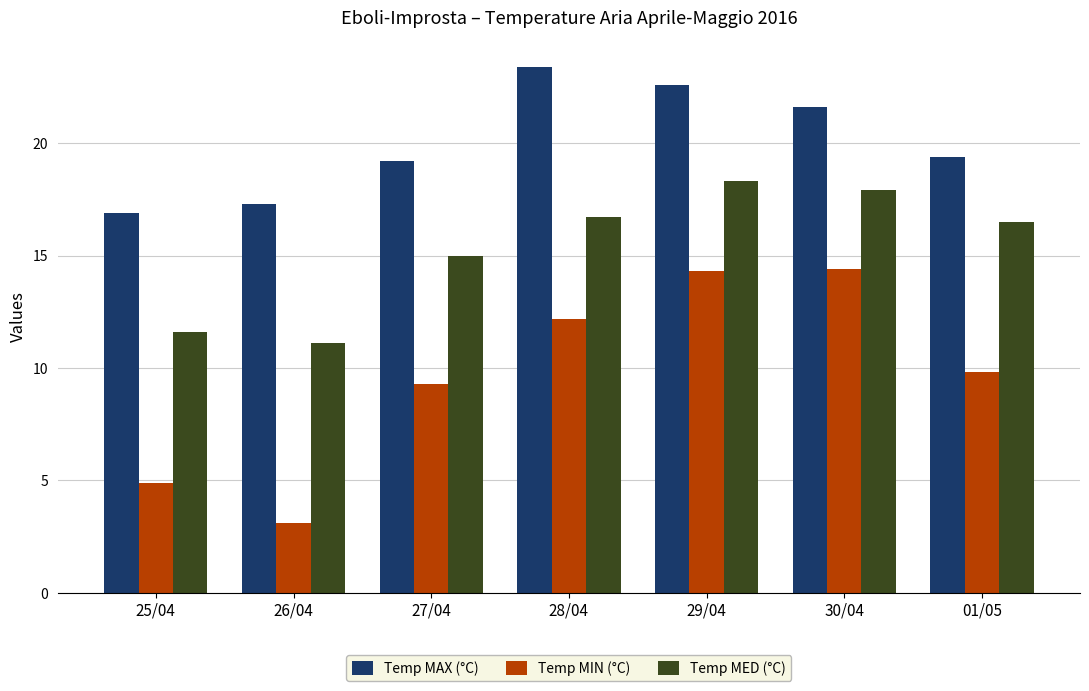

At which label is Temp MIN (°C) closest to 8?

27/04